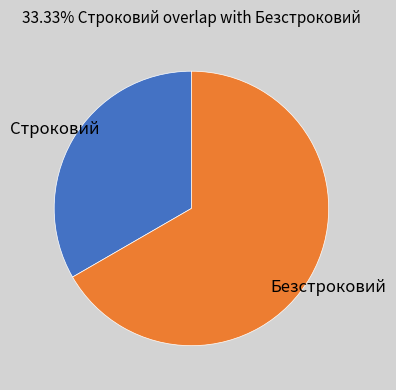

How many slices are in this pie chart?

2